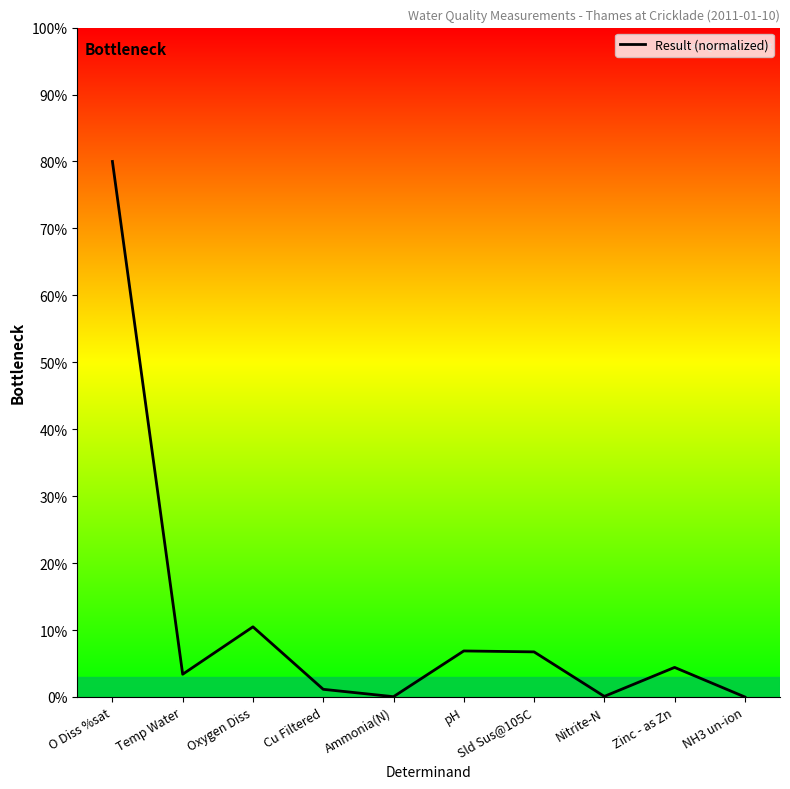

How many distinct data groups are displayed?

1